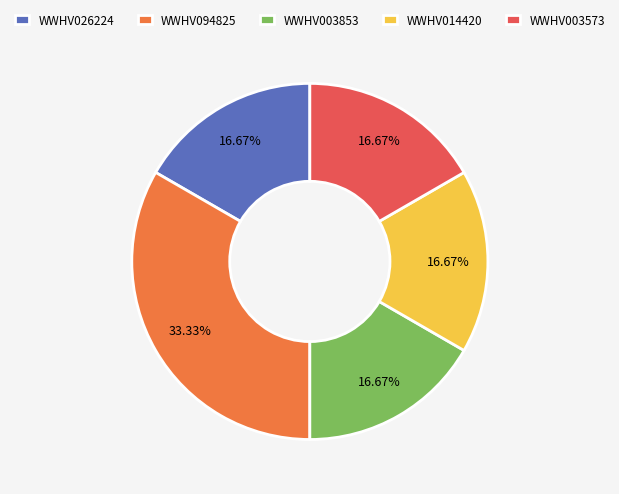

How many segments does this pie chart have?

5